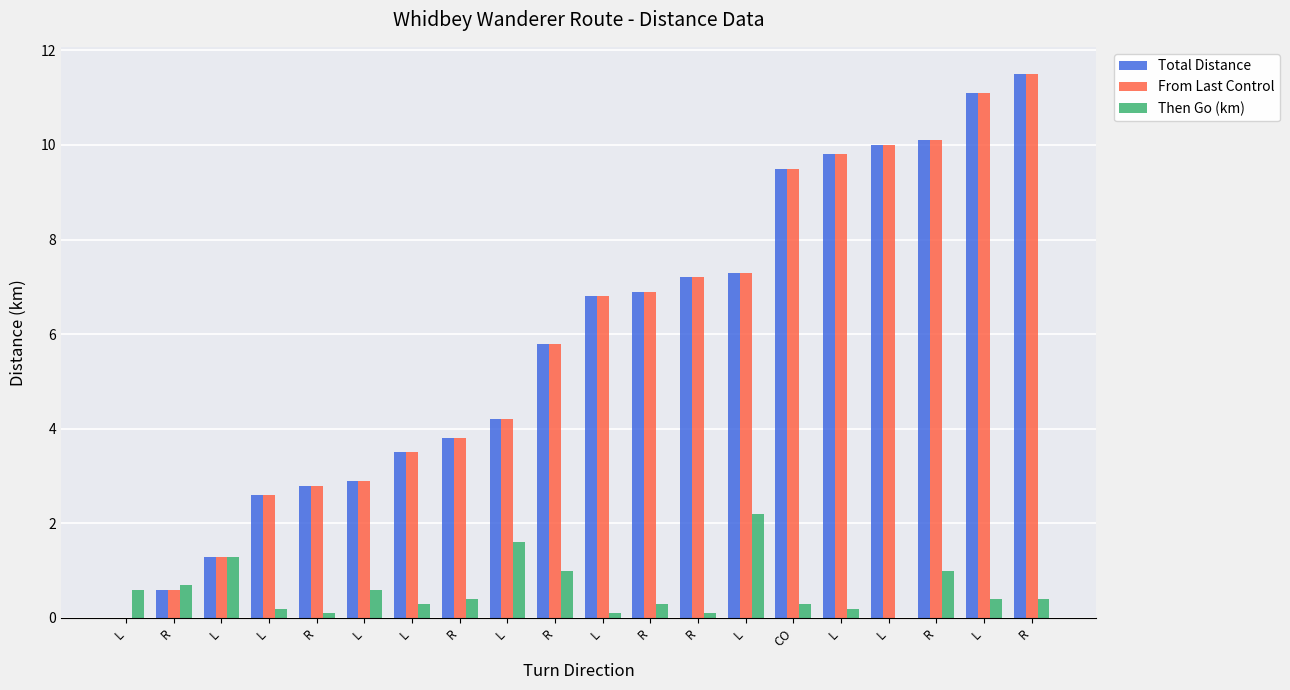

List the labels in order of Then Go (km) value, smallest first.

L, R, L, R, L, L, L, R, CO, R, L, R, L, L, R, R, R, L, L, L